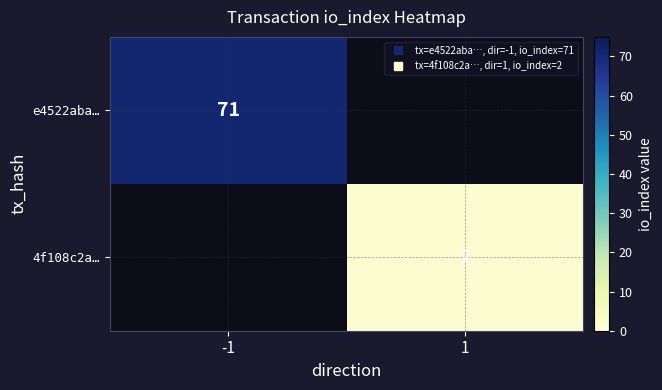

Count the number of categories in the chart.

2